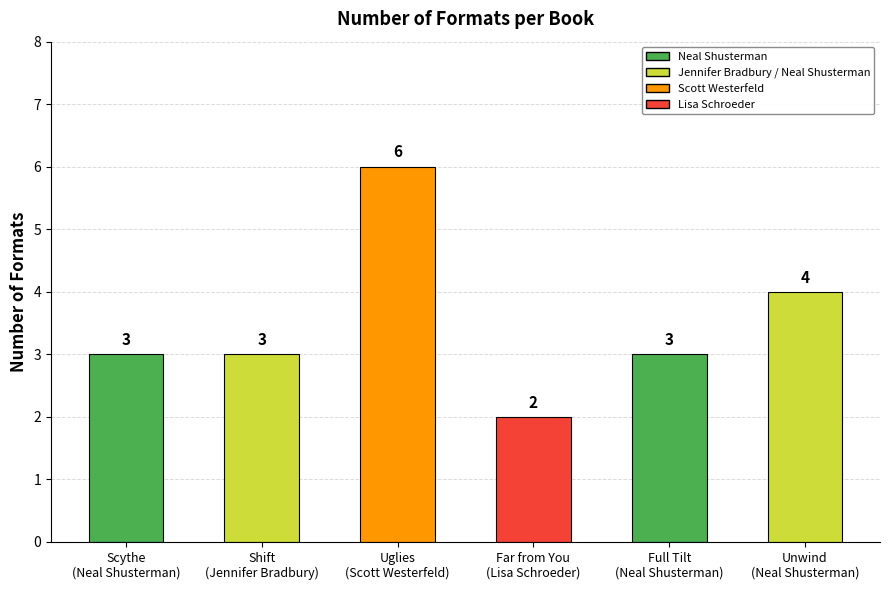

Where is the data nearest to the value 4?

Unwind
(Neal Shusterman)